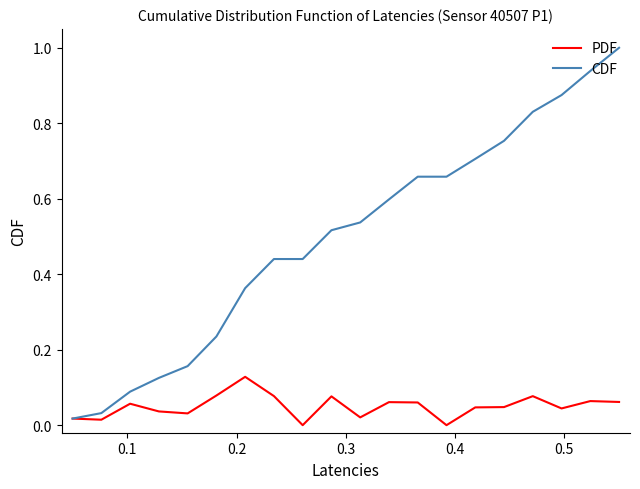

What is the greatest value displayed?

1.0